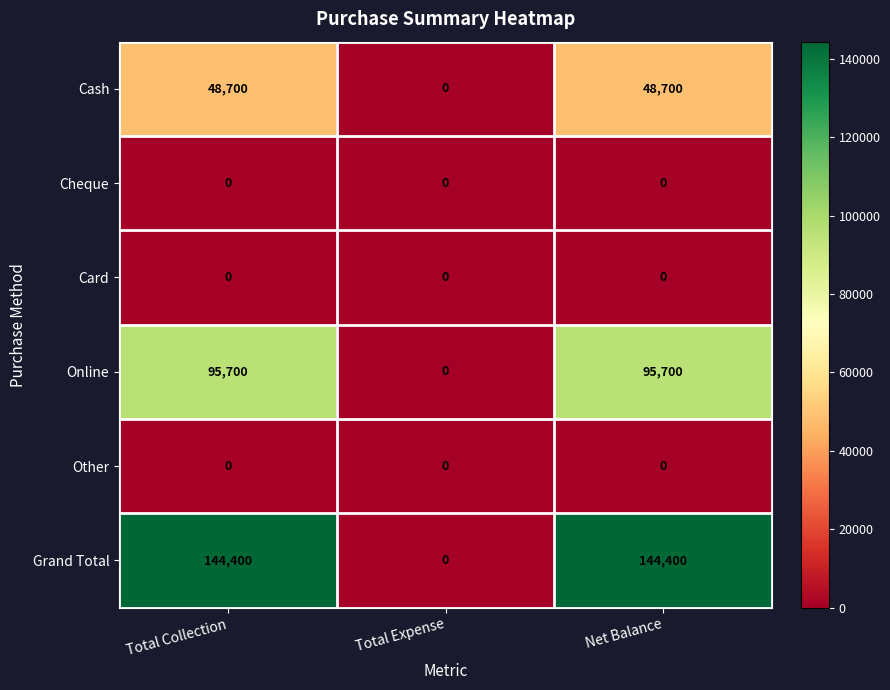

What is the spread (max minus min) of values at Net Balance?

144400